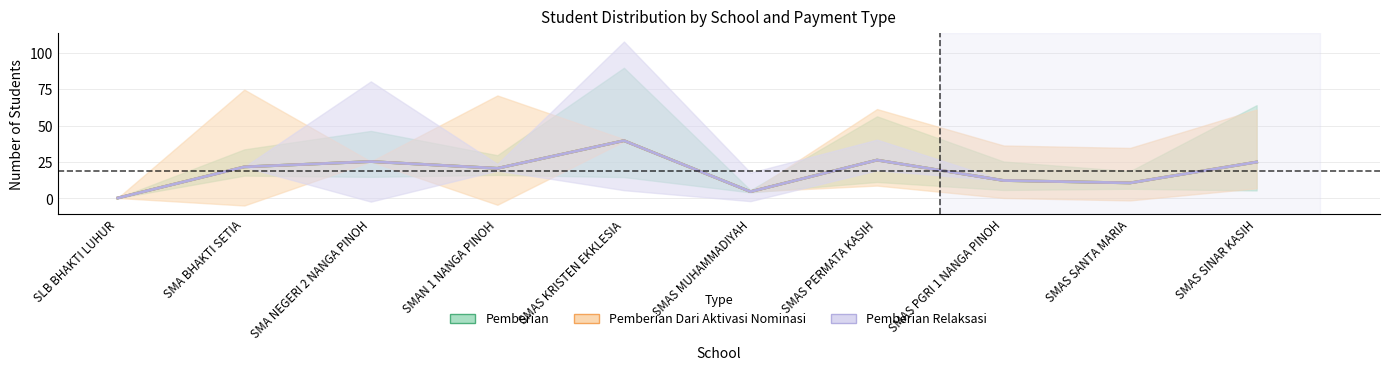

Is this an area chart (filled region under the line)?

No